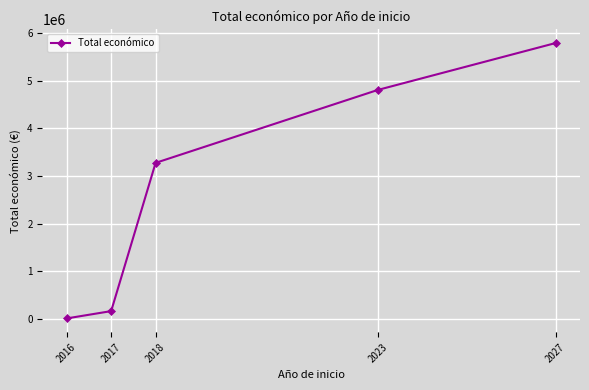

Reading right to left, extract all data points from this chart.

5790993	4805923	3273626	159500	6000